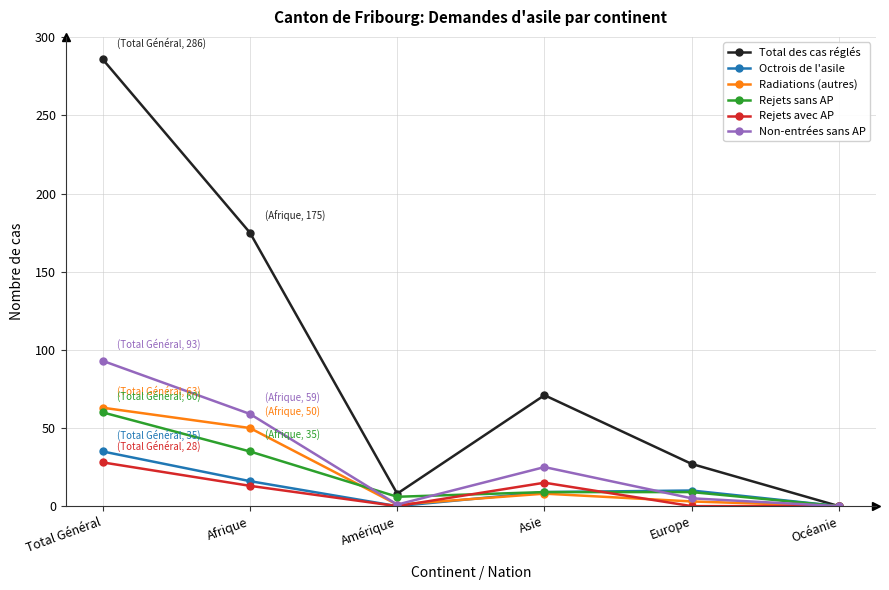

How many lines are shown in the chart?

6